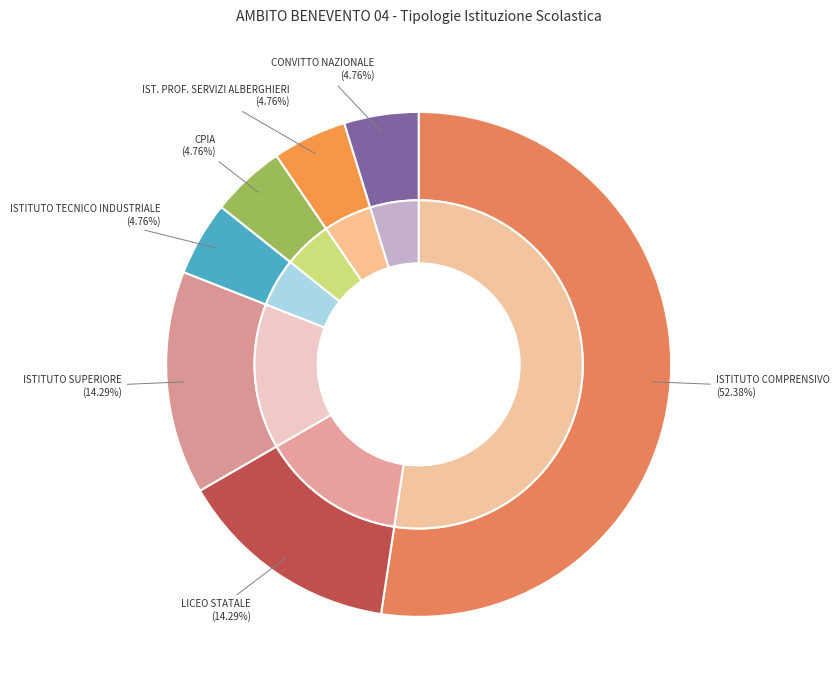

Combined, what portion of the pie is LICEO STATALE and CPIA?

19.0%